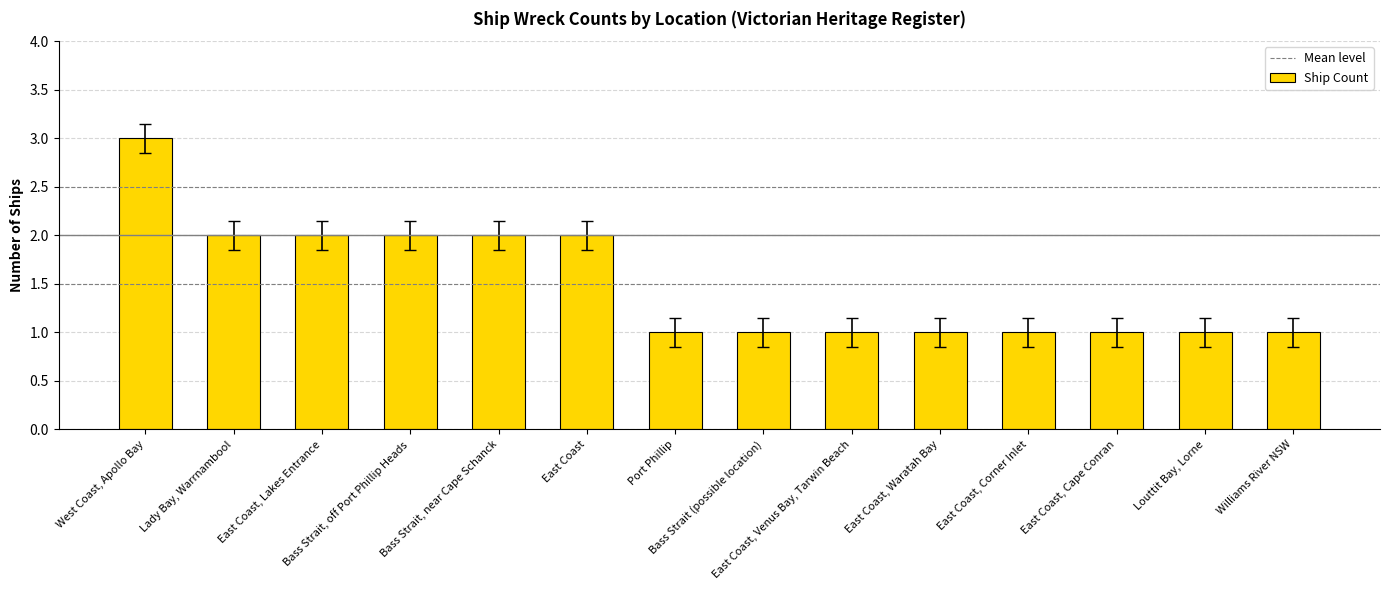

What is the maximum value shown in the chart?

3